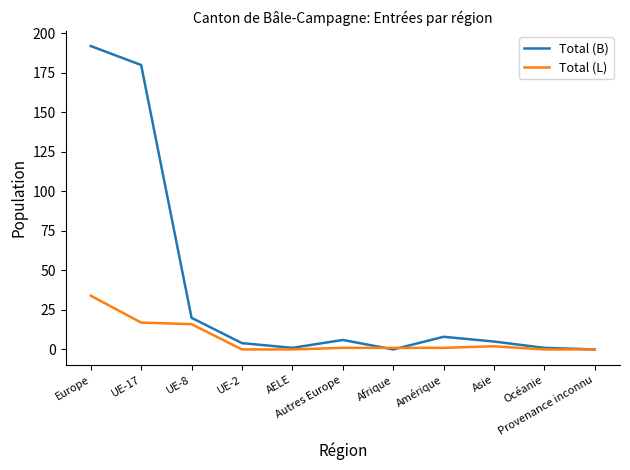

What position from the left is AELE?

5